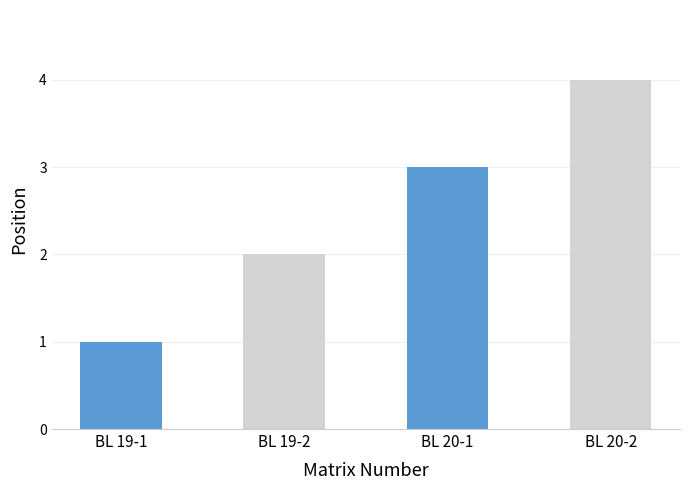

List the labels in order of value, largest first.

BL 20-2, BL 20-1, BL 19-2, BL 19-1